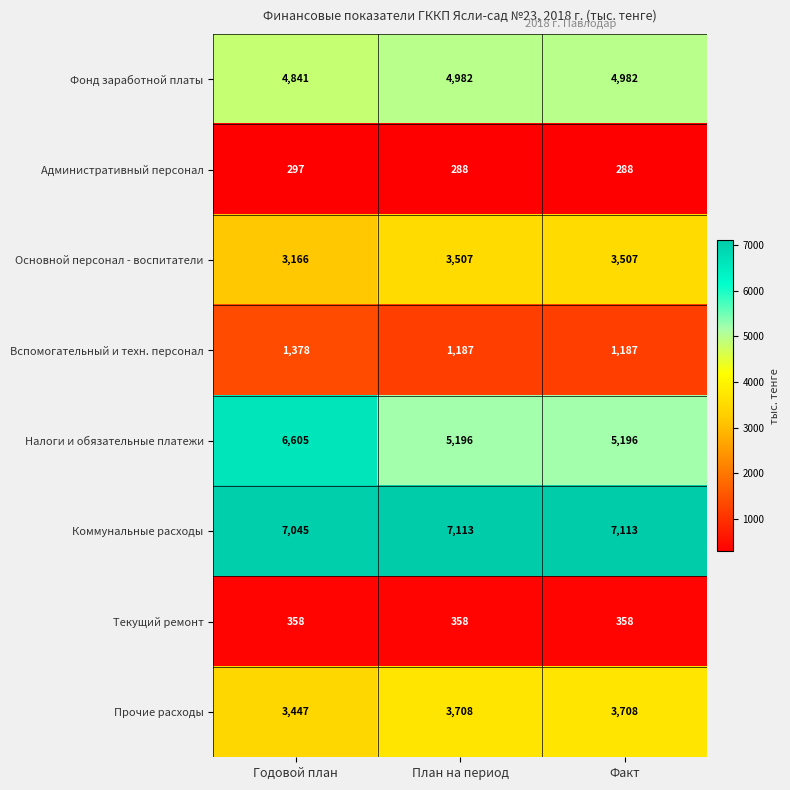

What is the total value across all series at Годовой план?

27137